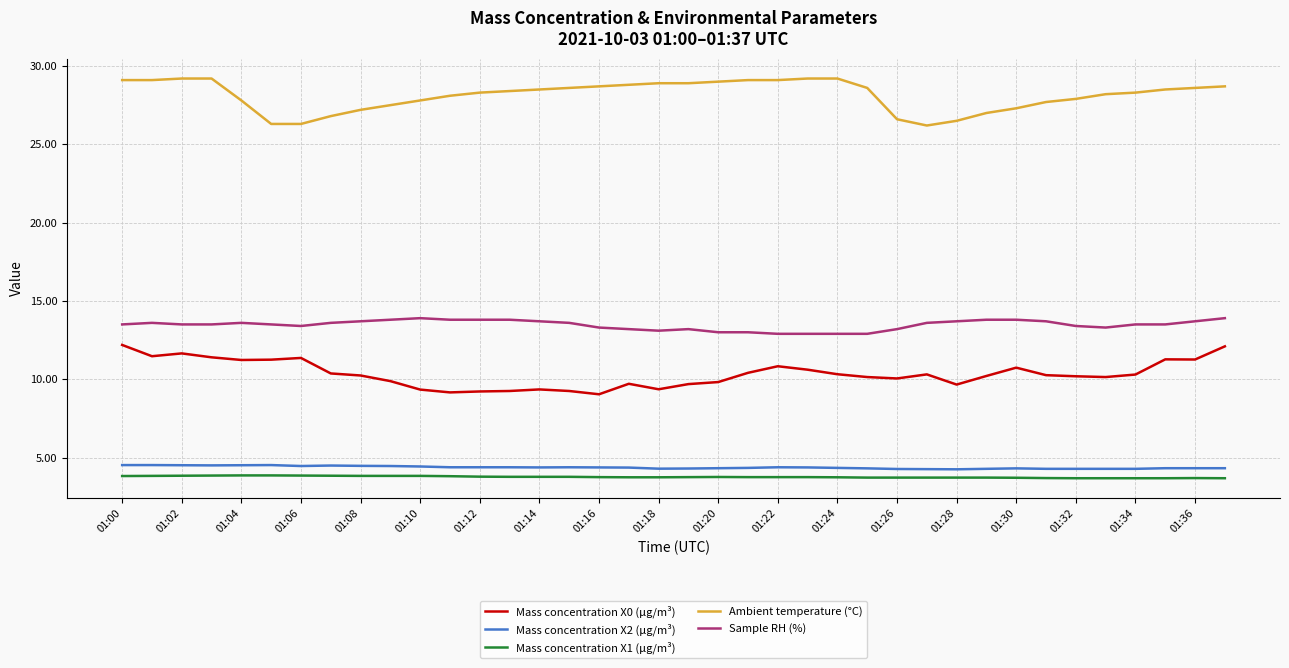

Which series has the largest total across all categories?

Ambient temperature (°C)